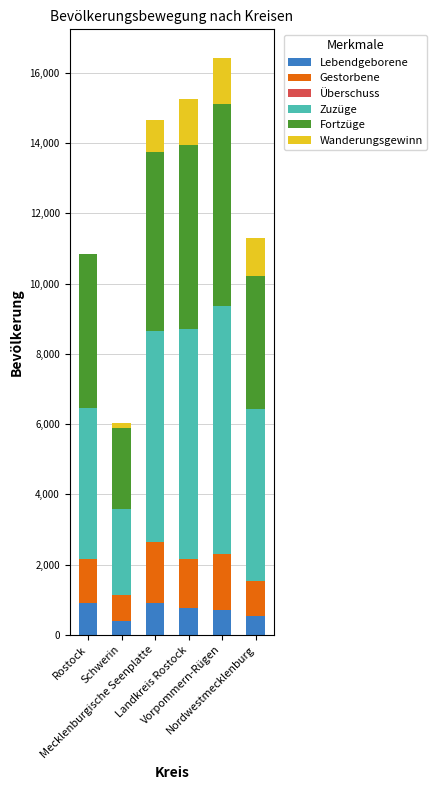

What is the maximum value for Lebendgeborene?

899